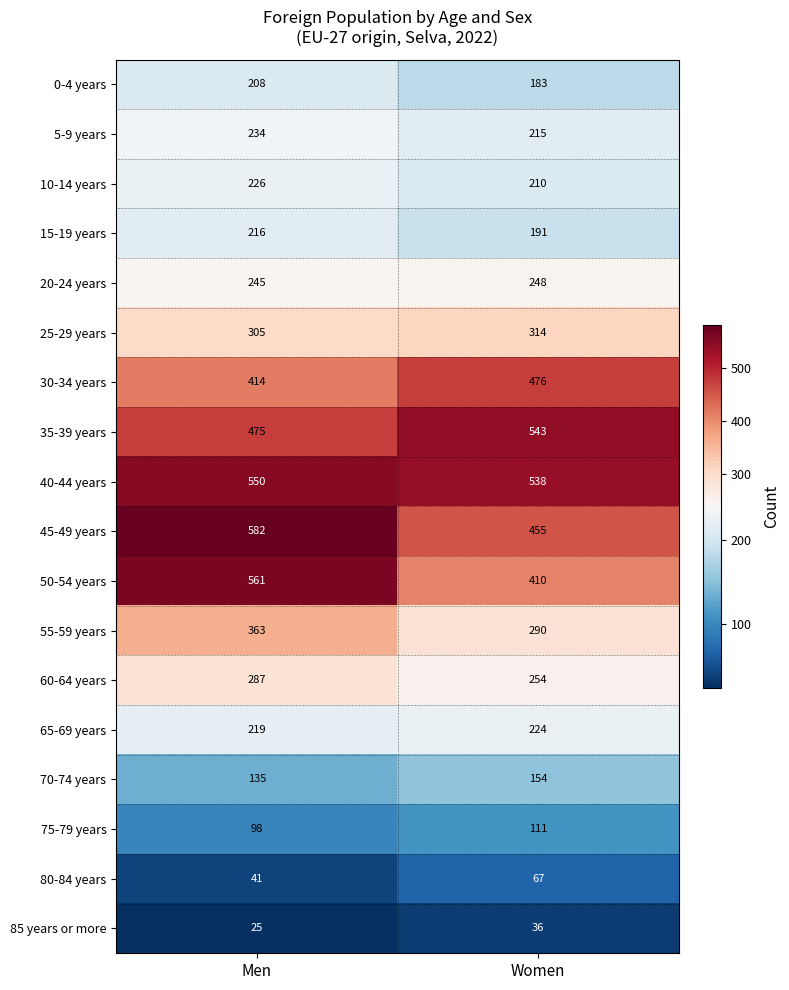

The 55-59 years series shows 542 at Men. True or false?

False